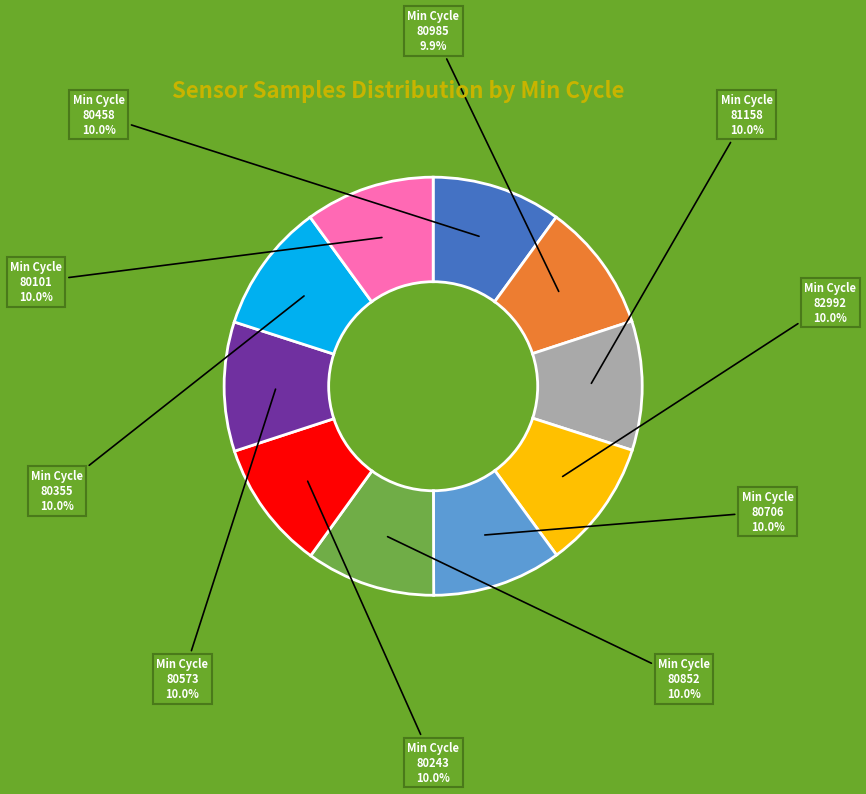

Is there any slice that represents more than half of the pie?

No